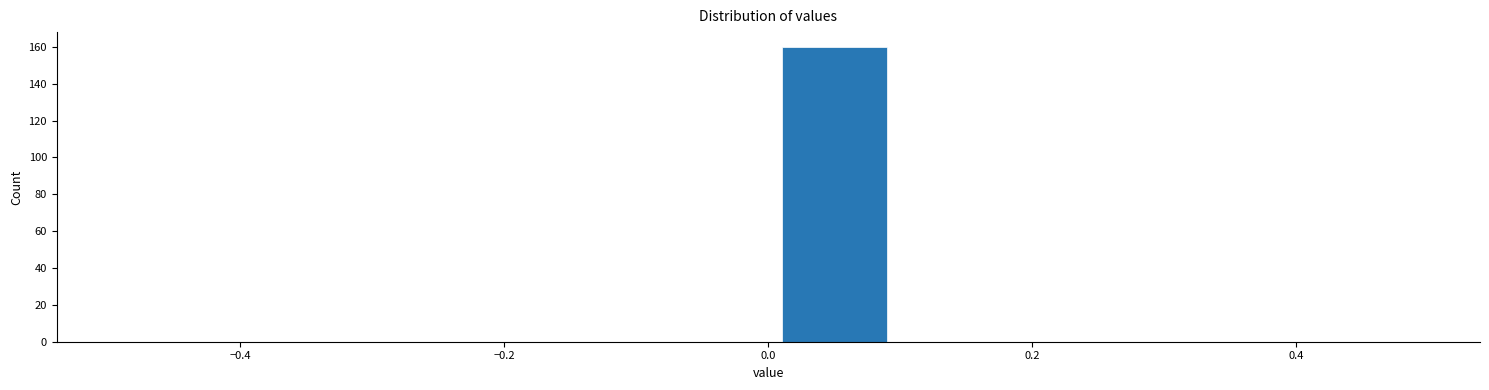

Reading left to right, list every bar in this chart as the range it spans on the x-axis followed by its height. The values are not printed on the chart, so give them approximately, as read against the axis.

-0.5 to -0.4: 0
-0.4 to -0.3: 0
-0.3 to -0.2: 0
-0.2 to -0.1: 0
-0.1 to 0.0: 0
0.0 to 0.1: 160
0.1 to 0.2: 0
0.2 to 0.3: 0
0.3 to 0.4: 0
0.4 to 0.5: 0